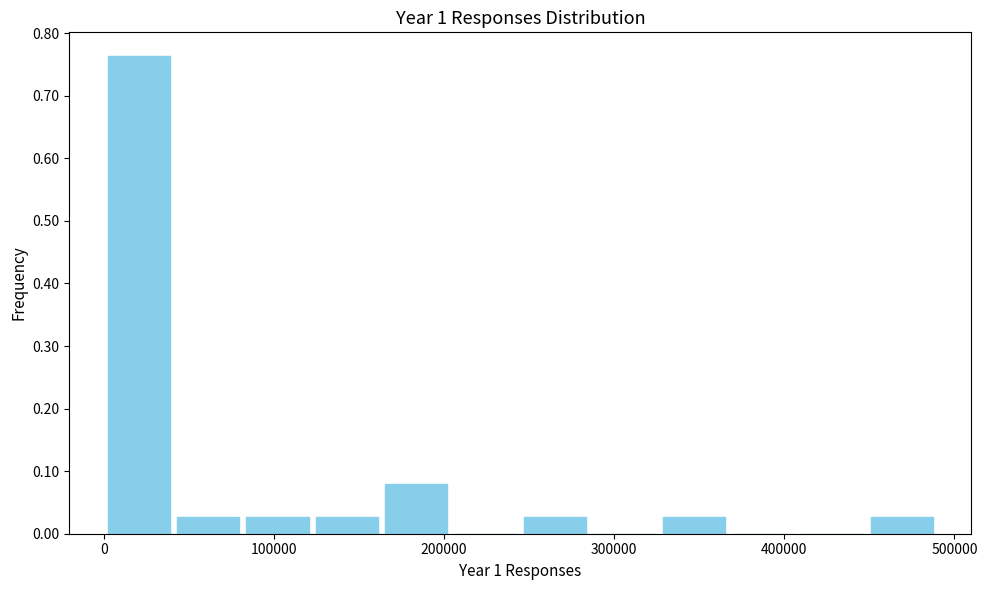

Reading left to right, transcribe this chart: for each bar, give the range it covers on the x-axis and its height. Neither the bar edges nor the heights are printed on the chart, so give them approximately, as read against the axes.

0 to 40000: 0.76
40000 to 80000: 0.03
80000 to 120000: 0.03
120000 to 160000: 0.03
160000 to 200000: 0.08
200000 to 240000: 0
240000 to 290000: 0.03
290000 to 330000: 0
330000 to 370000: 0.03
370000 to 410000: 0
410000 to 450000: 0
450000 to 490000: 0.03